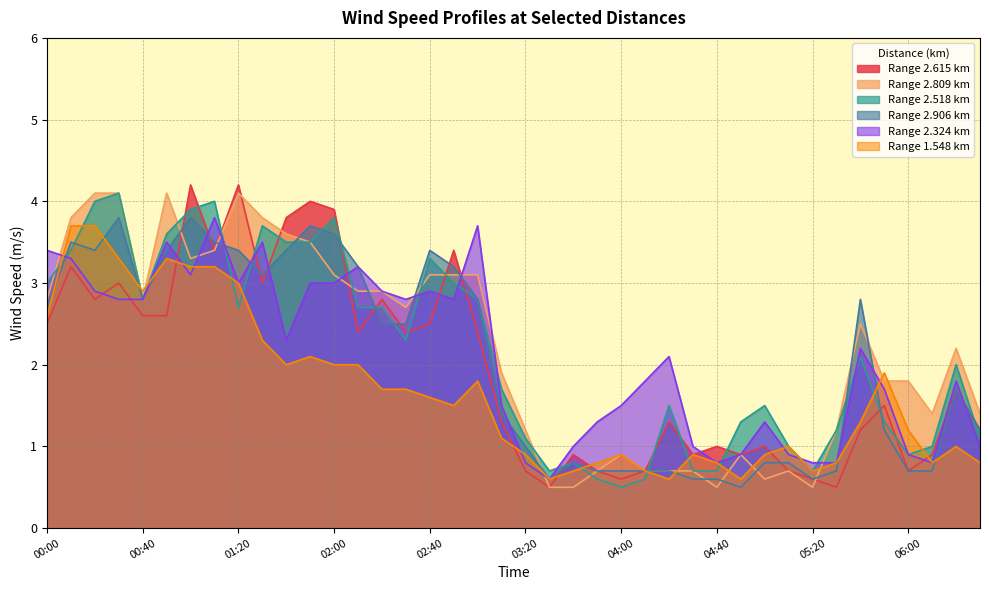

Where is the first local minimum for 2.324?

01:00